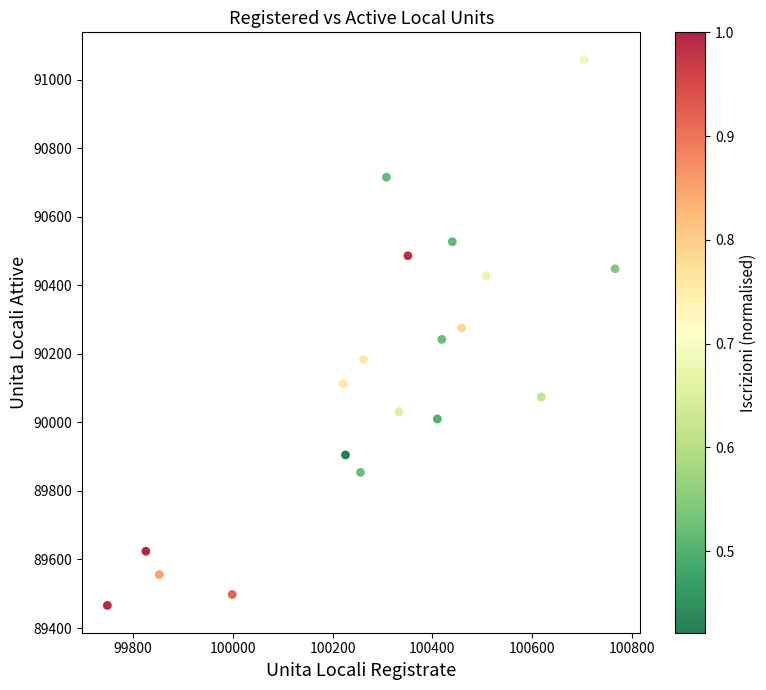

What is the range of X values (max minus min)?

1017